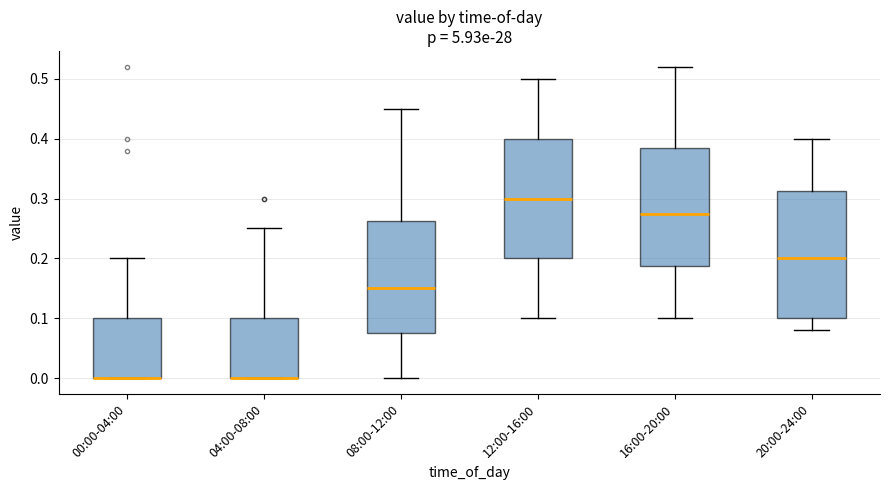

Where is the upper edge of the box for 04:00-08:00 on the y-axis? The values are not printed on the chart, so give them approximately, as read against the axis.

0.10